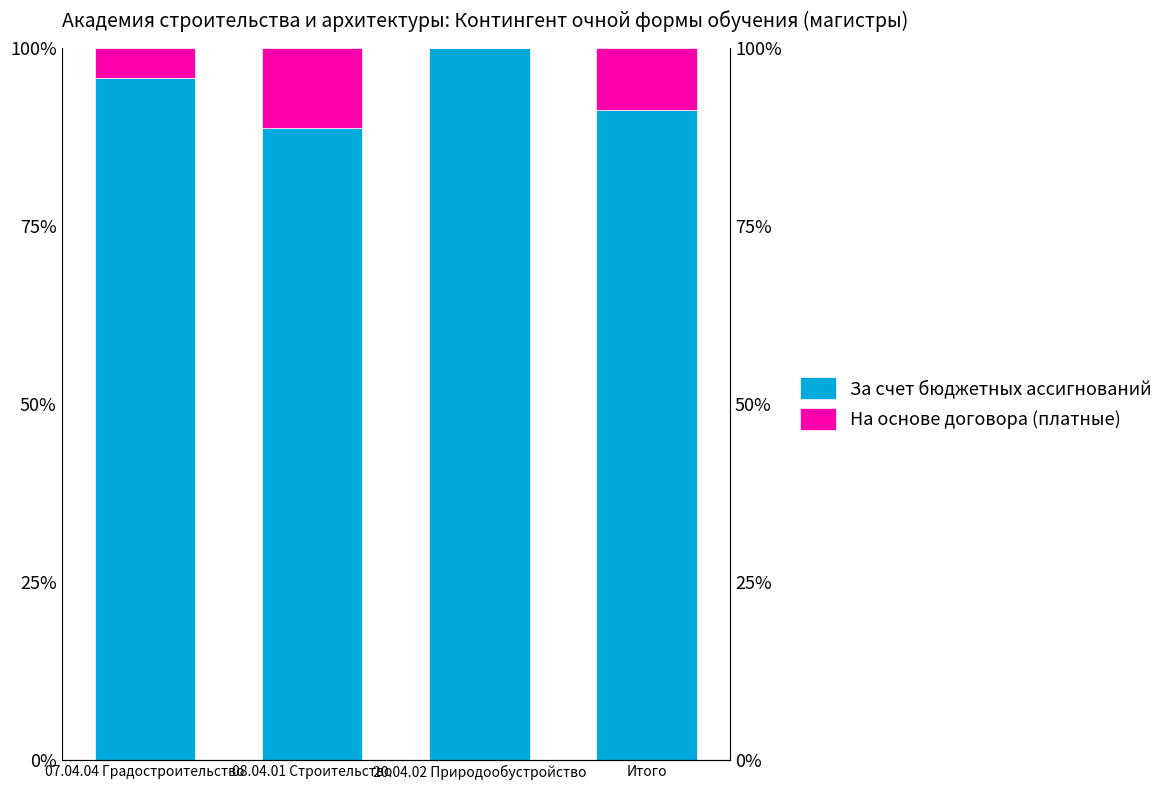

What position from the right is Итого?

1